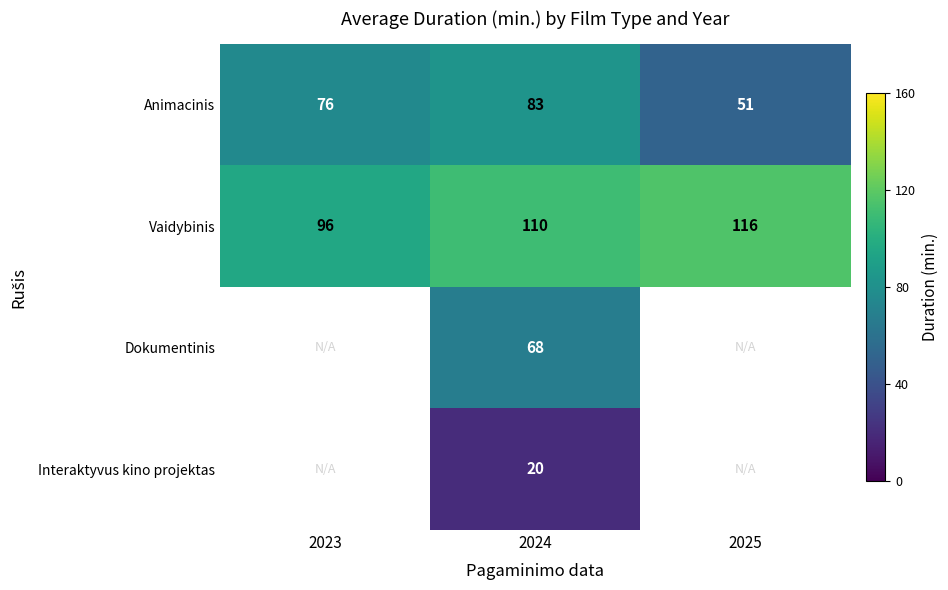

Which category has the highest value across all series?

2025